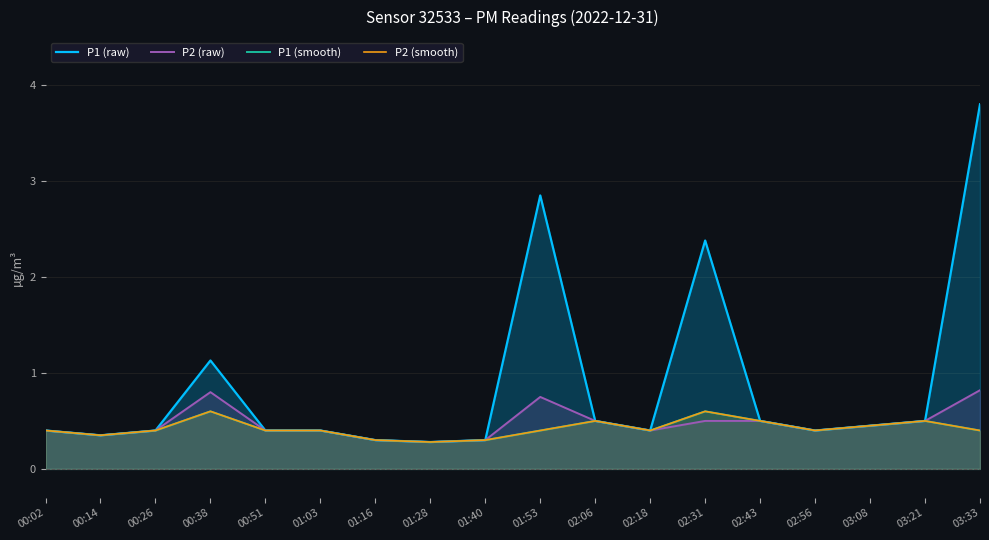

What is the average value of the P1 (raw) series?

0.9